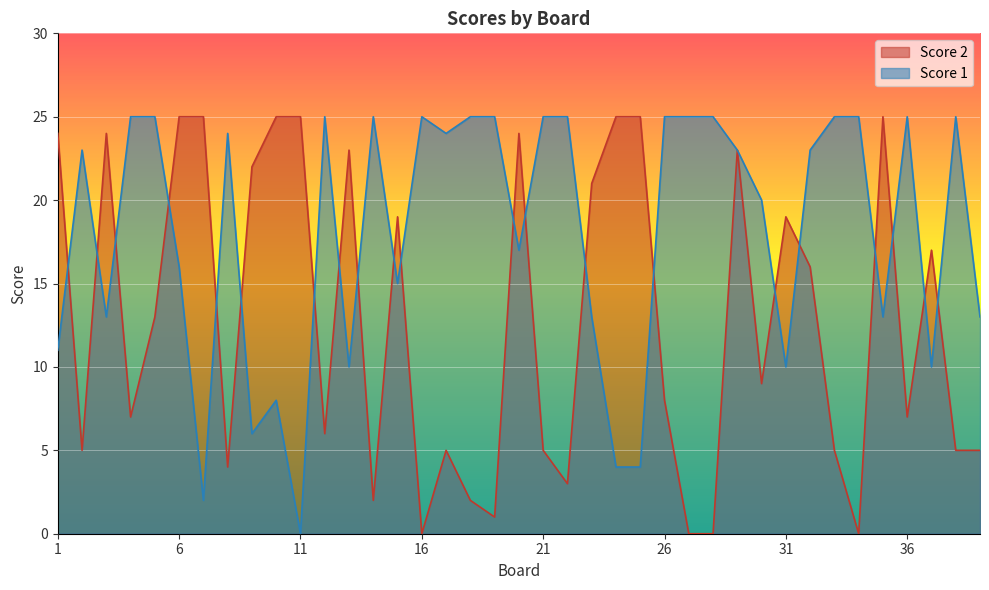

Reading left to right, what are all the values shown in this chart?

Score 1: 1=11	2=23	3=13	4=25	5=25	6=16	7=2	8=24	9=6	10=8	11=0	12=25	13=10	14=25	15=15	16=25	17=24	18=25	19=25	20=17	21=25	22=25	23=13	24=4	25=4	26=25	27=25	28=25	29=23	30=20	31=10	32=23	33=25	34=25	35=13	36=25	37=10	38=25	39=13
Score 2: 1=24	2=5	3=24	4=7	5=13	6=25	7=25	8=4	9=22	10=25	11=25	12=6	13=23	14=2	15=19	16=0	17=5	18=2	19=1	20=24	21=5	22=3	23=21	24=25	25=25	26=8	27=0	28=0	29=23	30=9	31=19	32=16	33=5	34=0	35=25	36=7	37=17	38=5	39=5